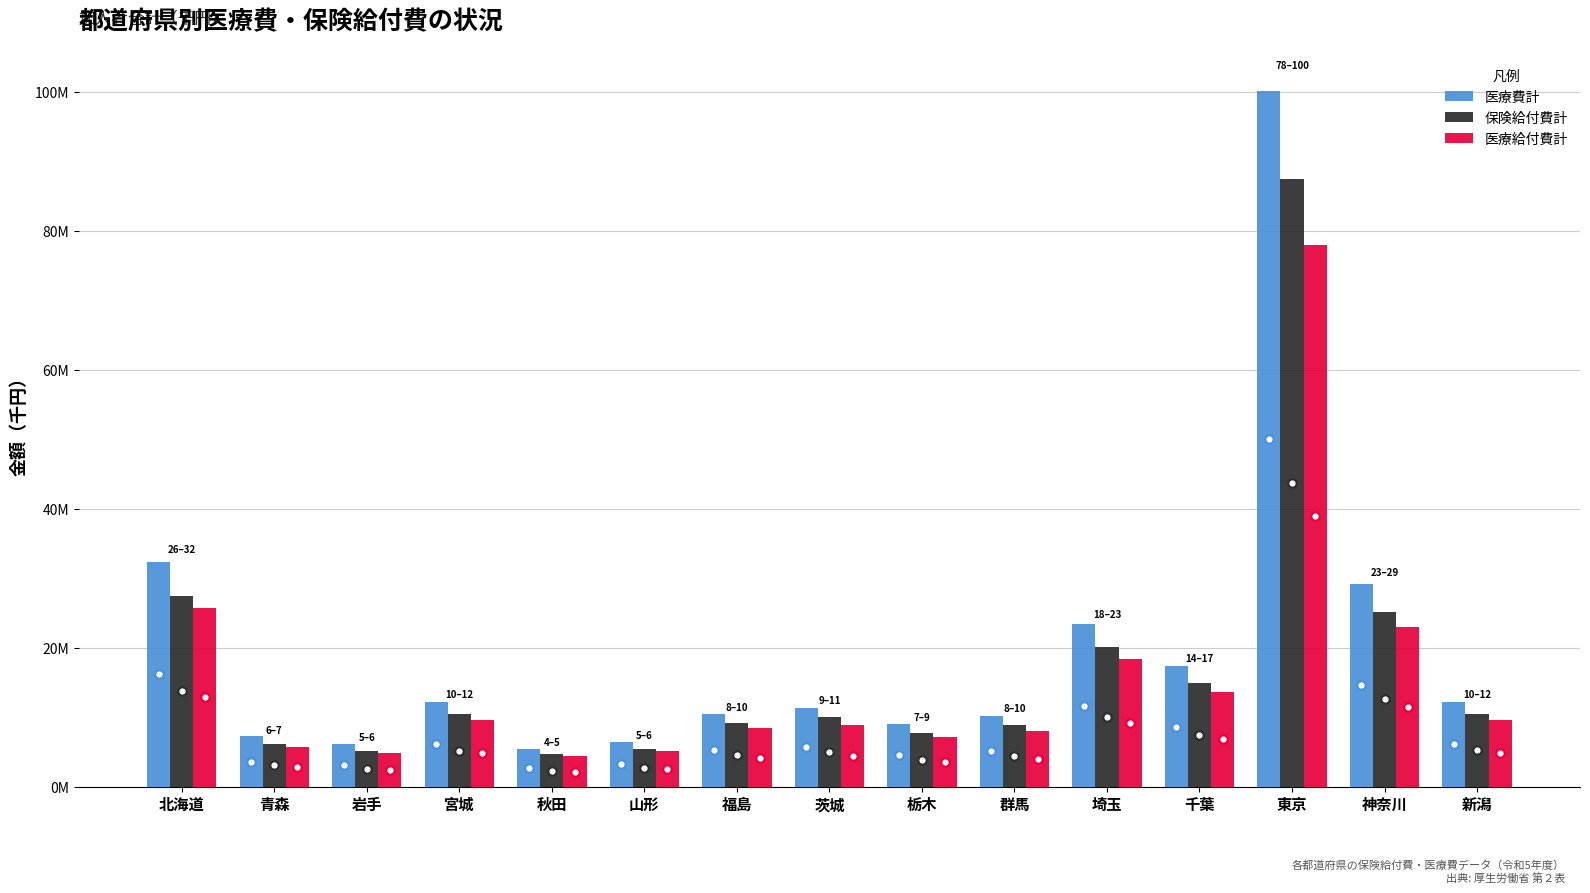

What is the value of the 医療費計 bar at the 13th from the left?

100.1